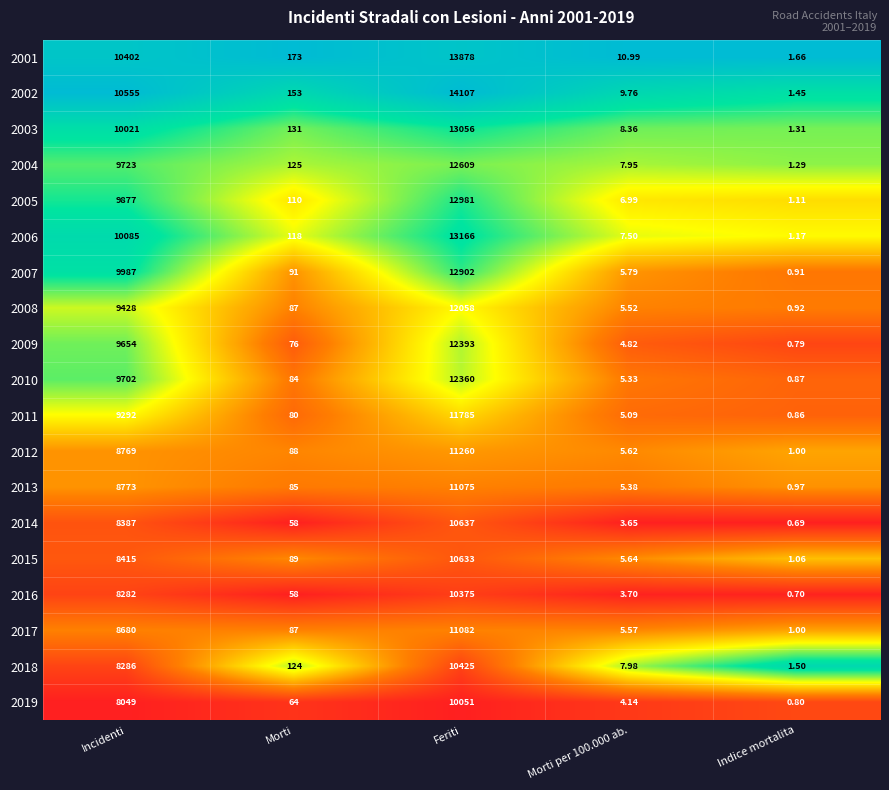

Is the value of 2013 at Morti greater than the value of 2018 at Incidenti?

No